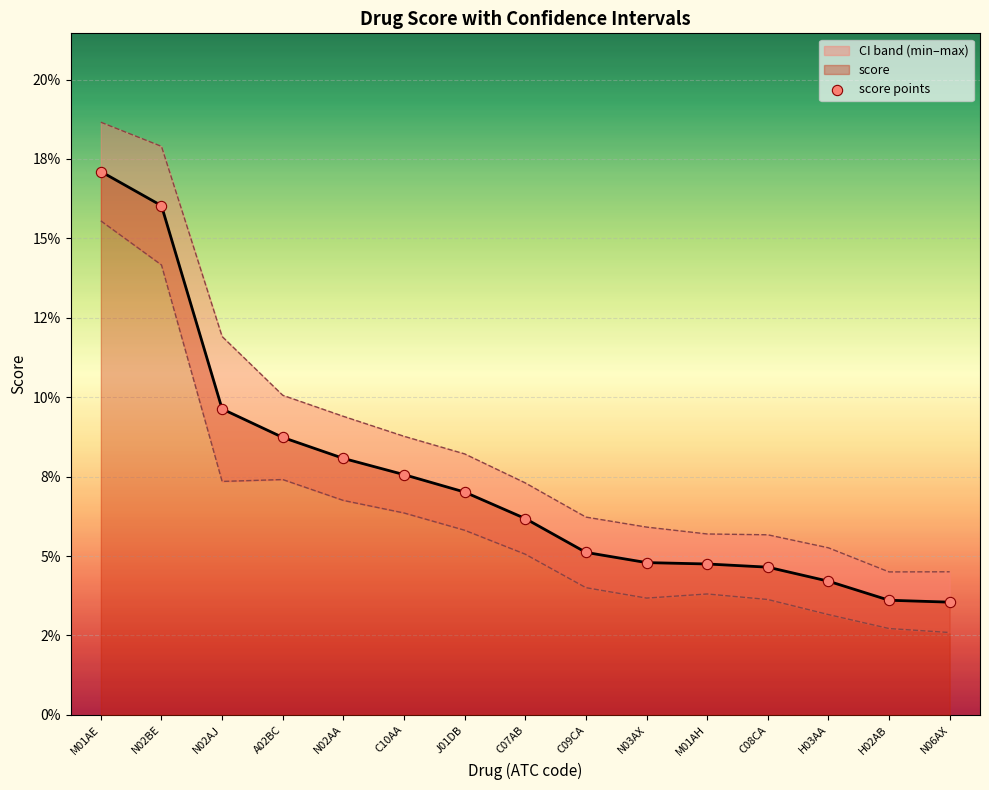

Between C08CA and J01DB, which is larger?

J01DB